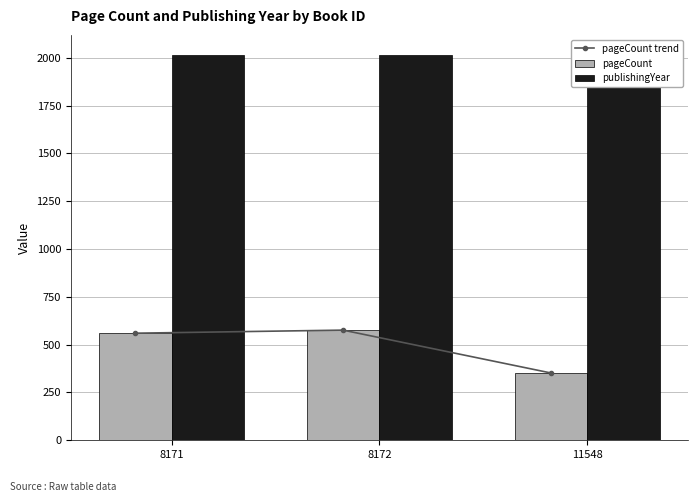

What is the sum of the publishingYear values at 8171 and 11548?

4035